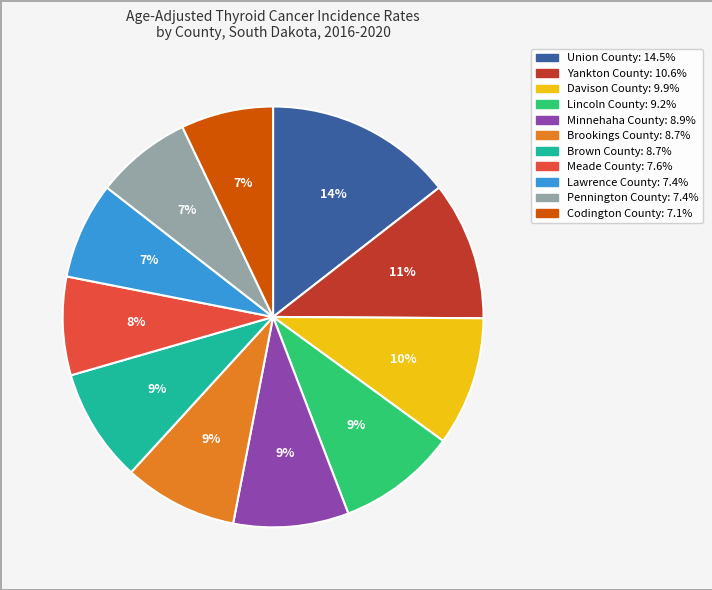

To the nearest percent, what is the average slice percentage?

9%